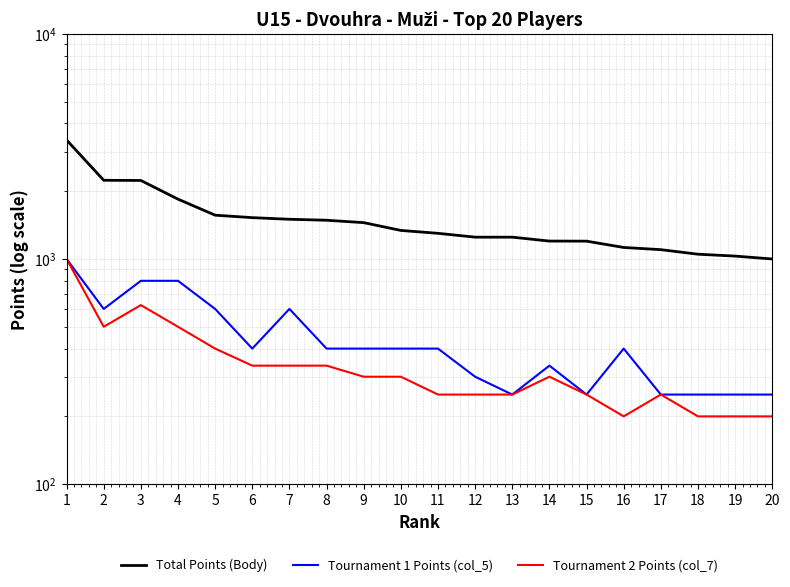

What is the value of the Tournament 2 Points (col_7) point at the 19th from the left?

200